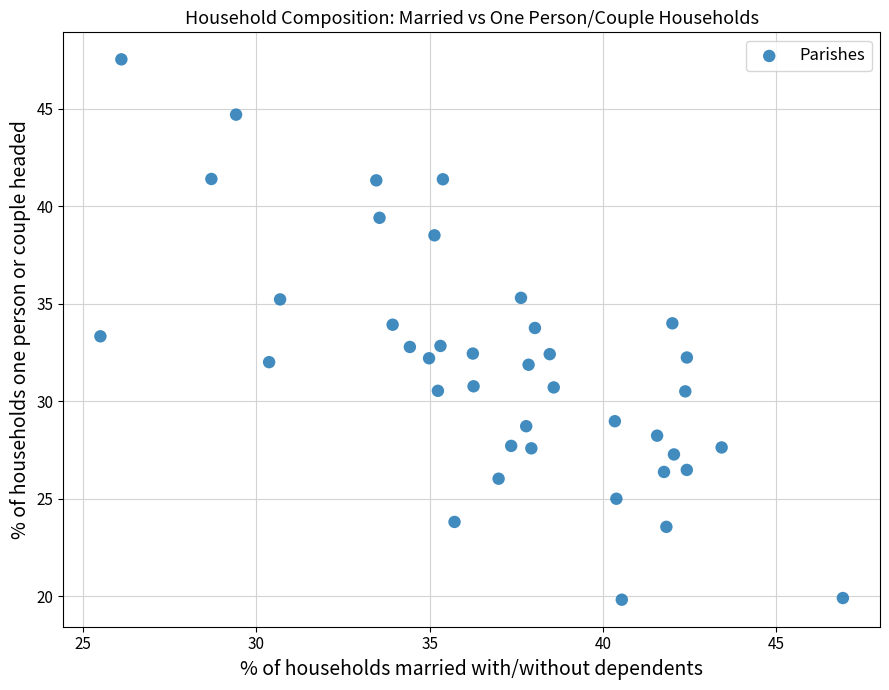

What is the range of X values (max minus min)?

21.4